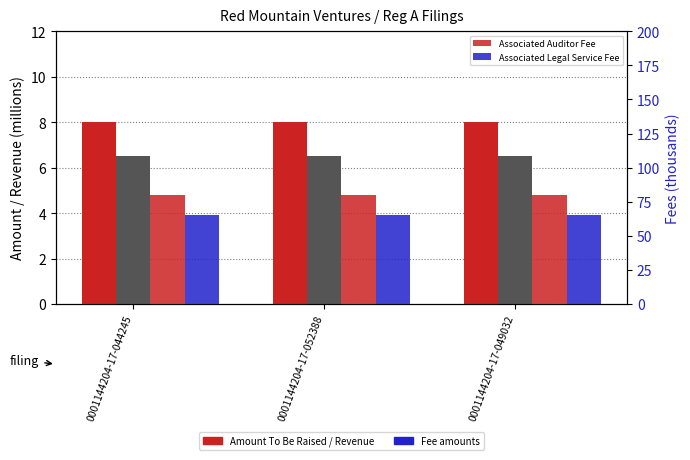

Is the value of Amount To Be Raised at 0001144204-17-052388 greater than the value of Revenue or Assets at 0001144204-17-044245?

Yes